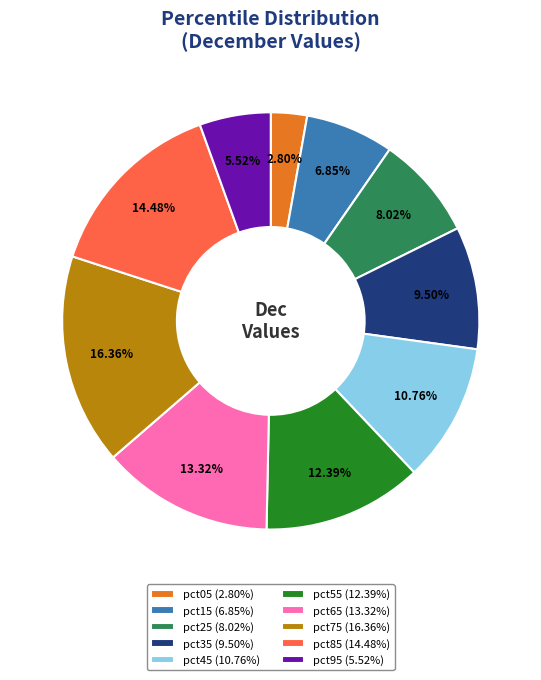

Count the number of slices in the pie.

10